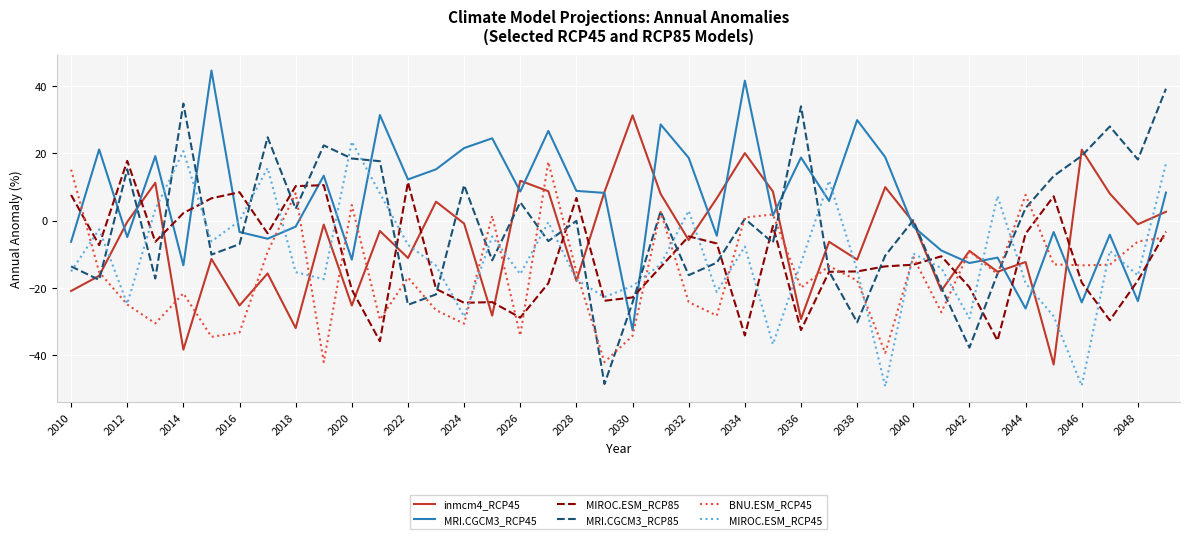

Which series has the largest total across all categories?

MRI.CGCM3_RCP45